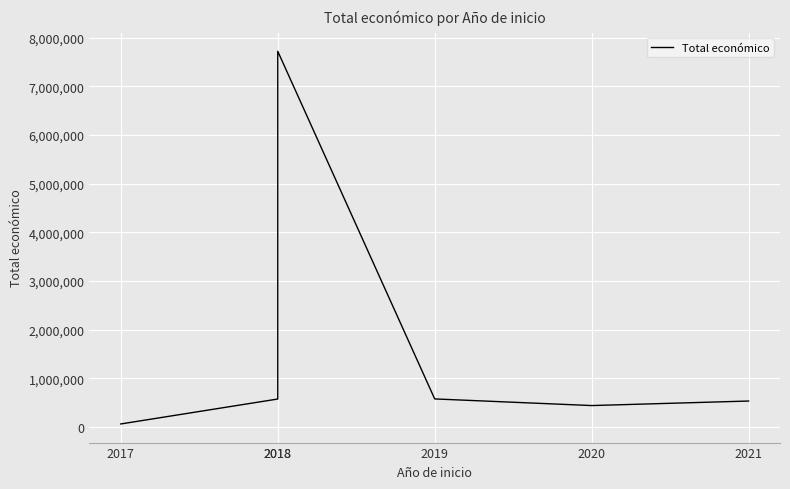

What is the value of the 2nd point from the left?

574000